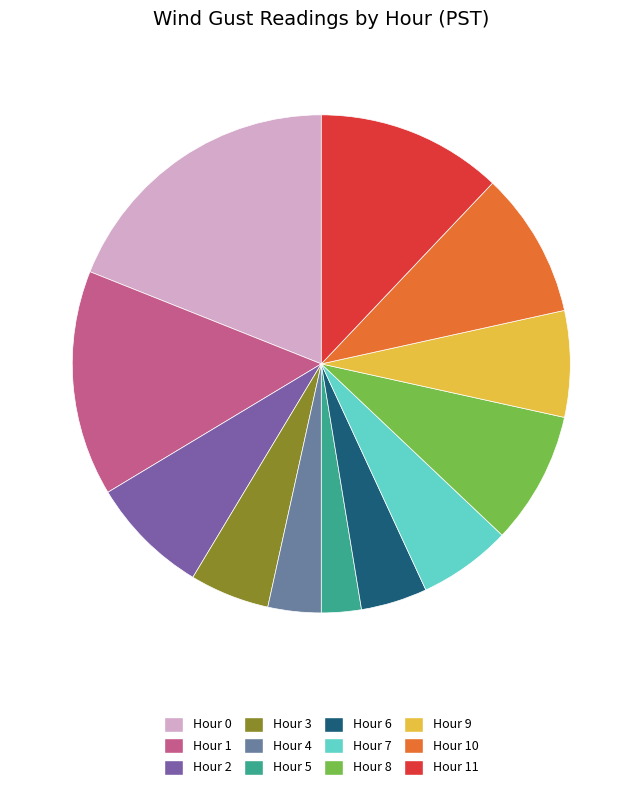

True or false: Hour 6 accounts for 4% of the total.

True